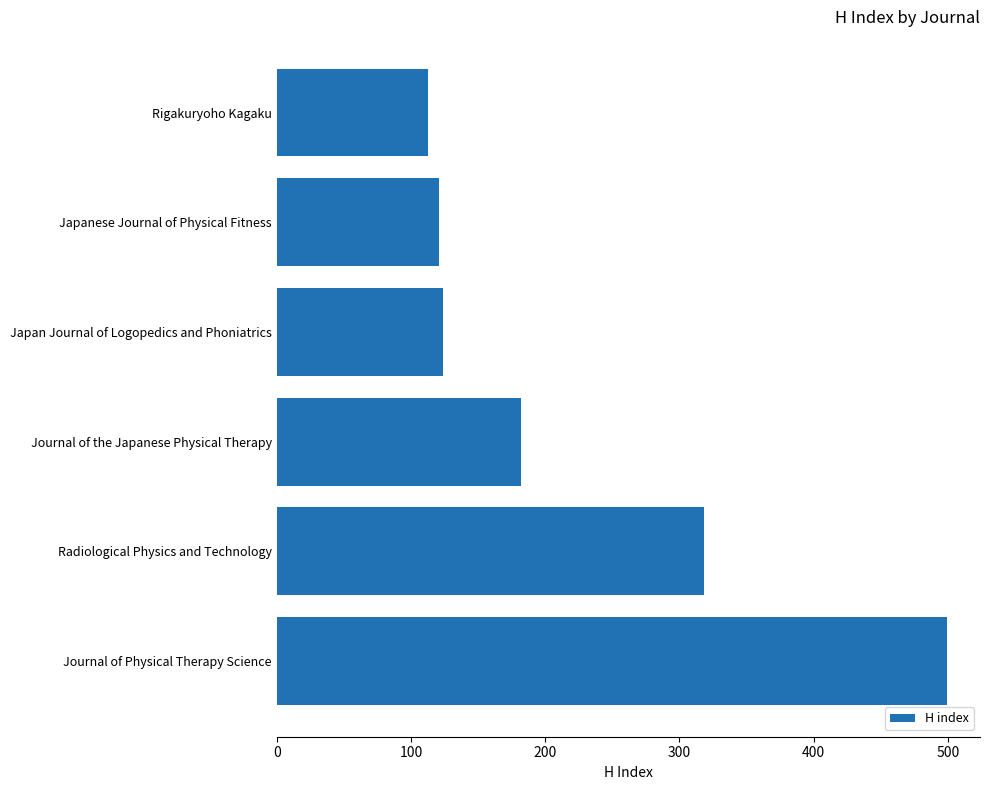

What is the average value?

226